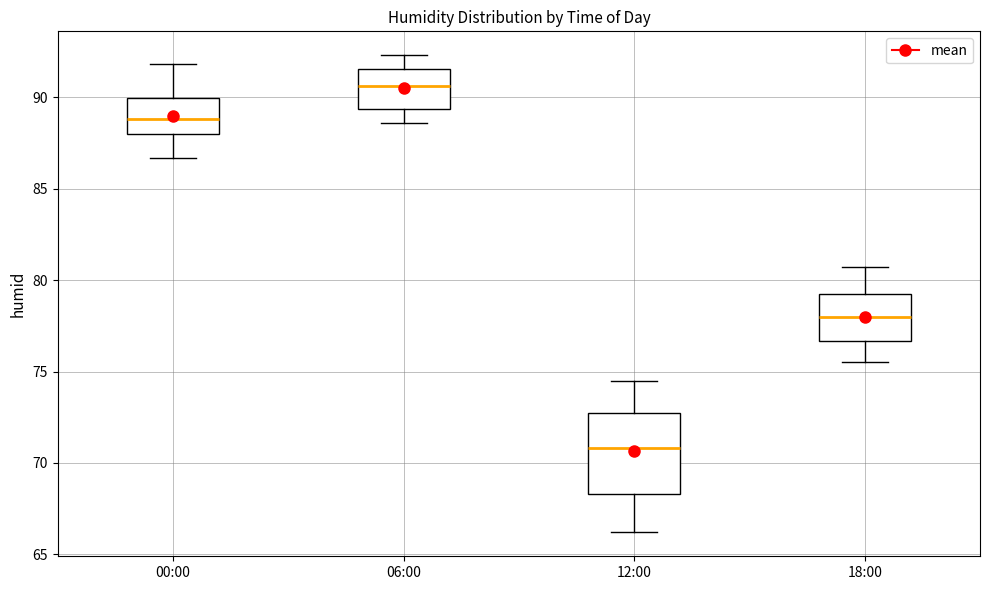

Reading left to right, transcribe this box plot: for each box, give where its median line is, the range the box spans, and where its two whiskers end, as read against the y-axis. The values are not printed on the chart, so give them approximately, as read against the axis.

00:00: median 89.0, box 88.0 to 90.0, whiskers 86.5 to 92.0
06:00: median 90.5, box 89.5 to 91.5, whiskers 88.5 to 92.5
12:00: median 71.0, box 68.5 to 72.5, whiskers 66.0 to 74.5
18:00: median 78.0, box 76.5 to 79.5, whiskers 75.5 to 80.5